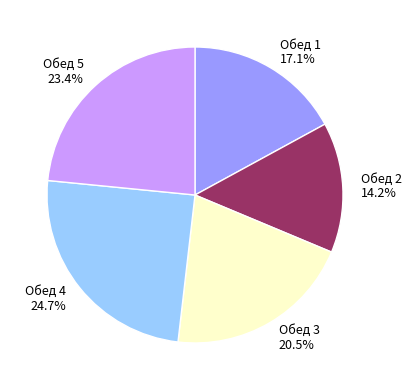

Approximately how many times larger is the value at Обед 4 compared to Обед 2?

1.7